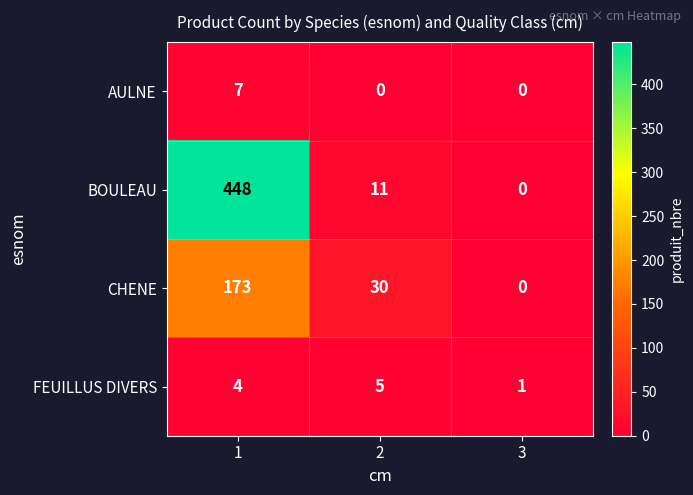

Between 1 and 2, which series saw the biggest shift?

BOULEAU